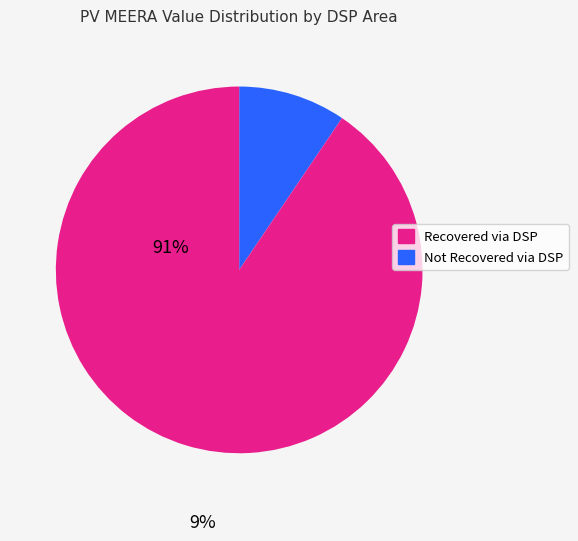

How many segments does this pie chart have?

2